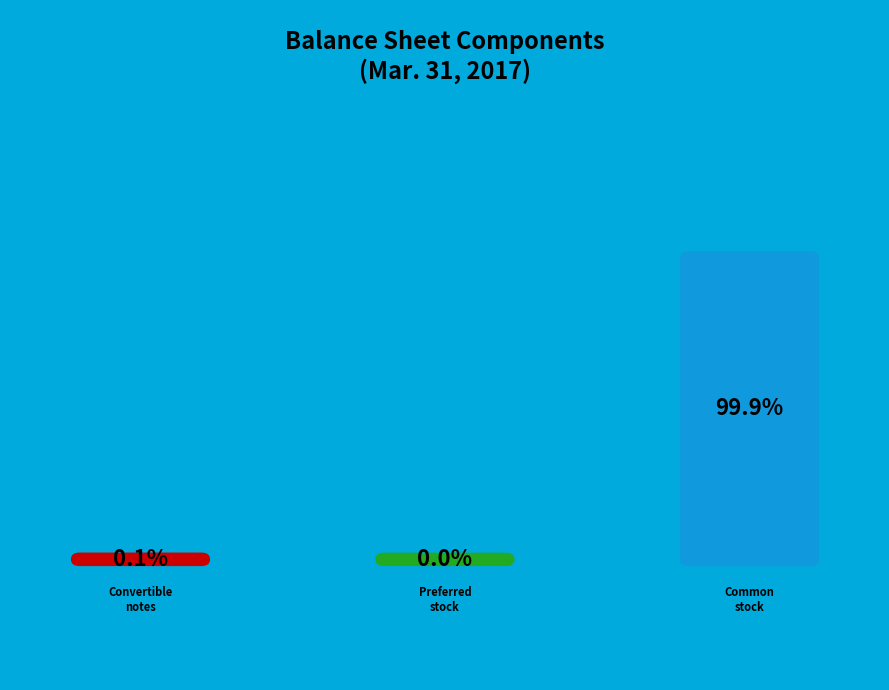

Which slice represents more than half of the pie?

Common stock, shares outstanding